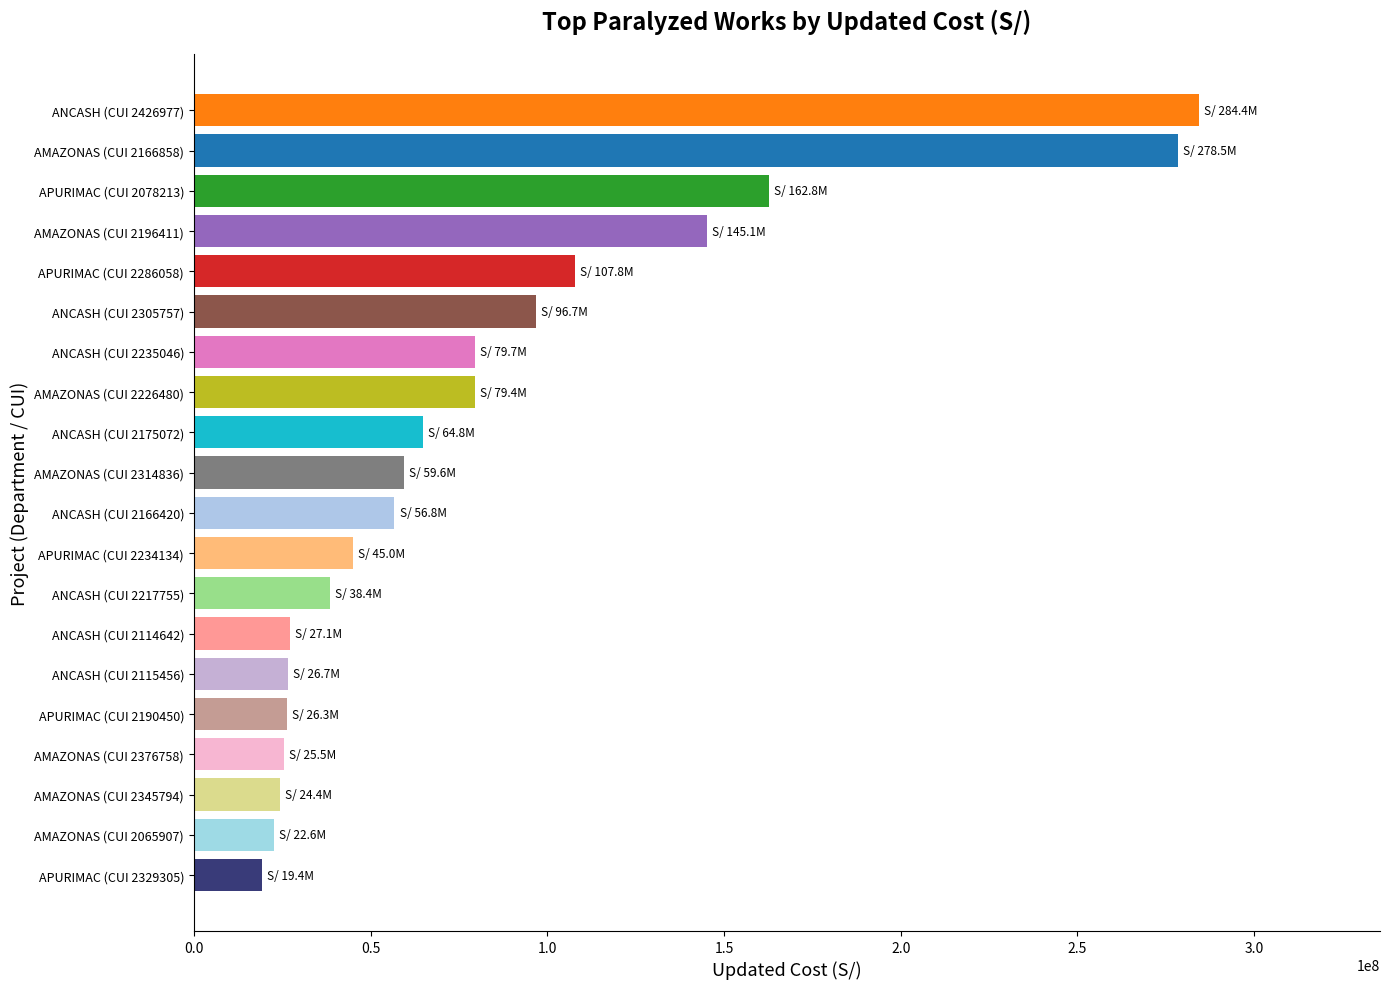

What is the difference between the second highest and second lowest values?

255931293.8